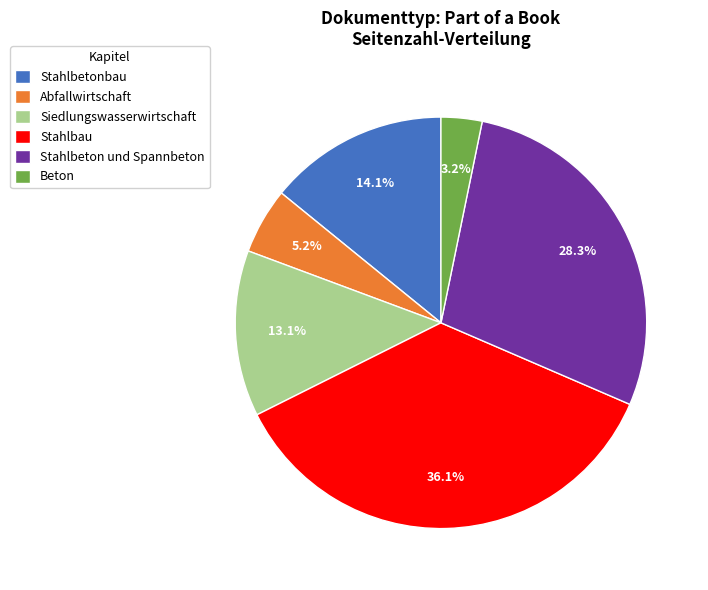

What is the smallest slice in the pie chart?

Beton